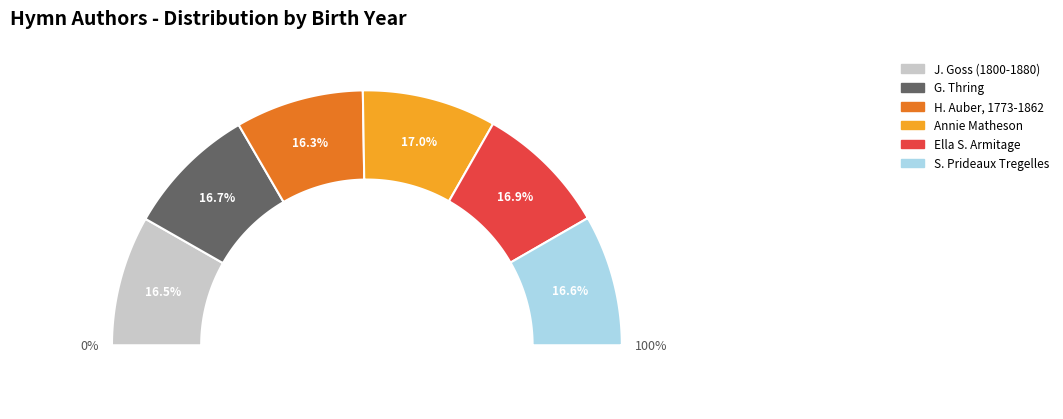

True or false: J. Goss (1800-1880) accounts for 11% of the total.

False